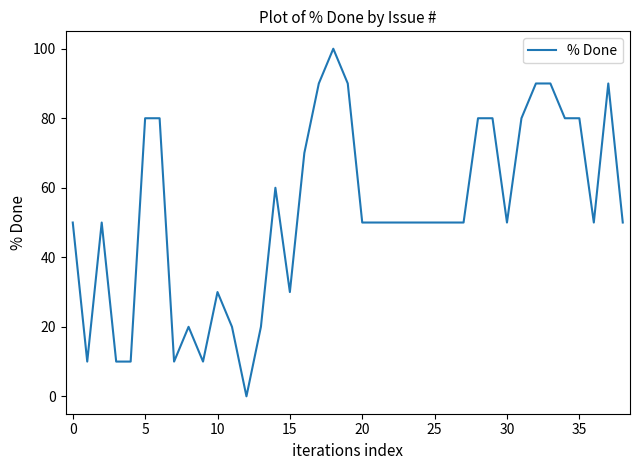

What is the greatest value displayed?

100